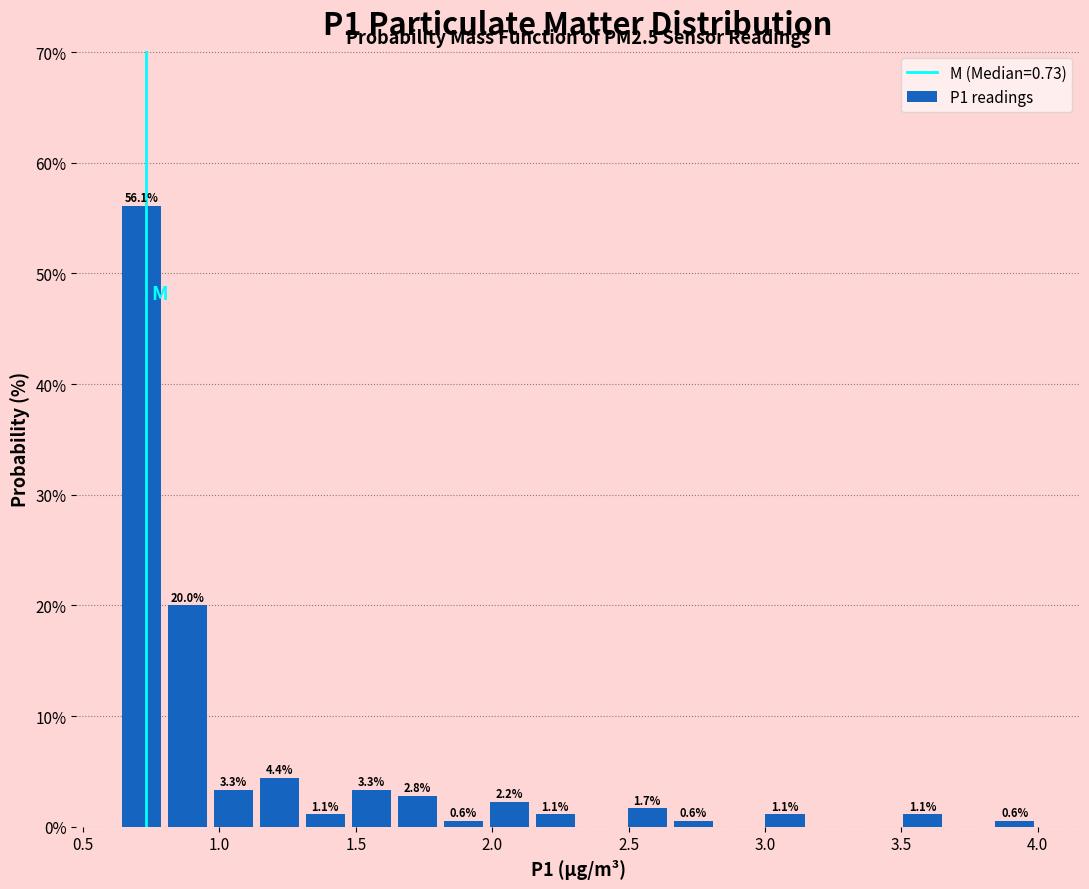

Read against the x-axis, roughly where is the centre of the tallest bar?

0.70